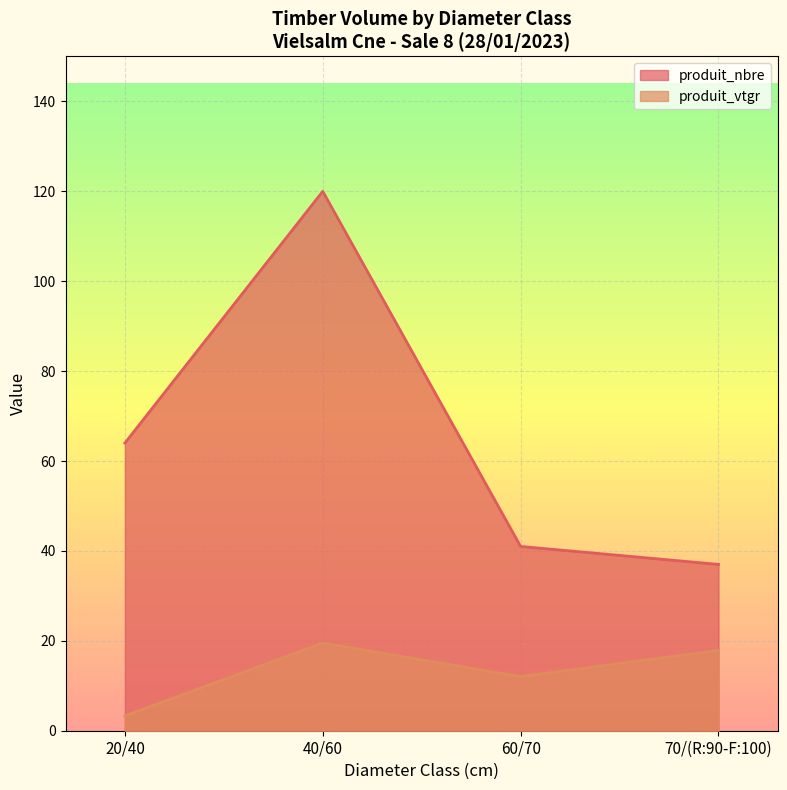

True or false: produit_vtgr has a value of 5.8 at 20/40.

False